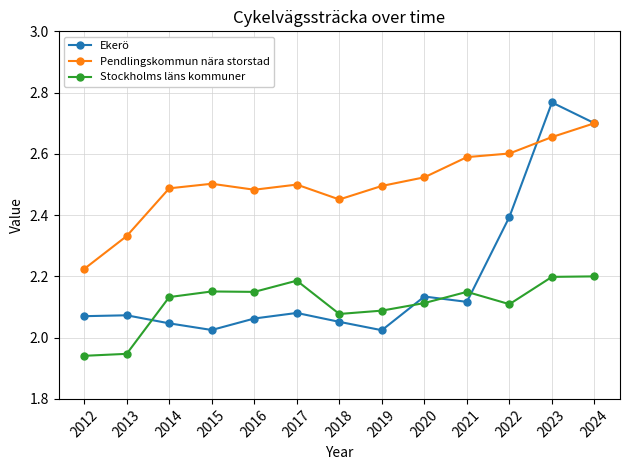

How many values in the Stockholms läns kommuner series exceed 2?

11